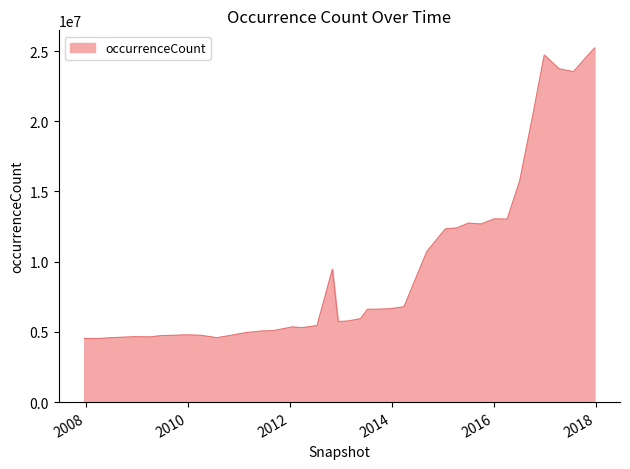

What is the greatest value displayed?

25217119